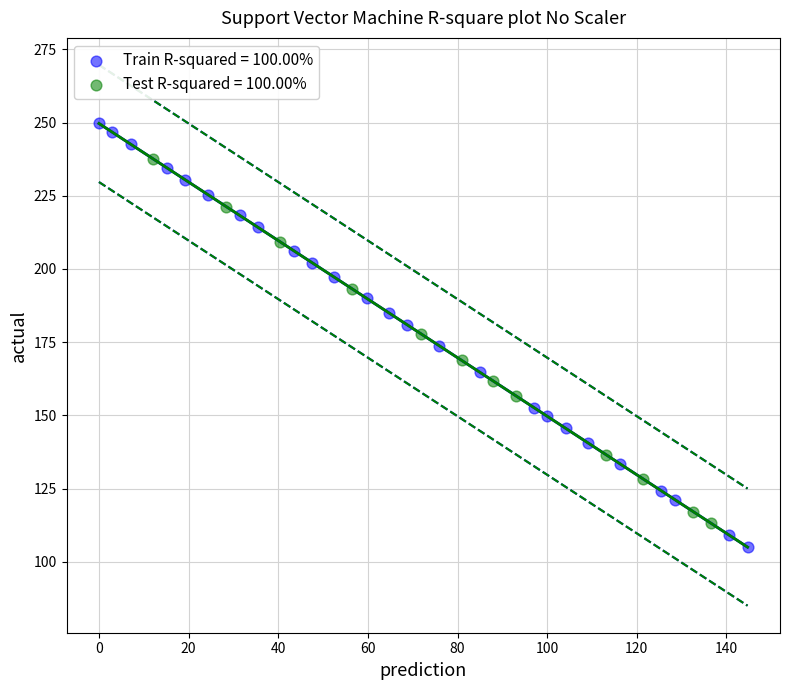

Which series has the widest spread of Y values?

Train R-squared = 100.00%